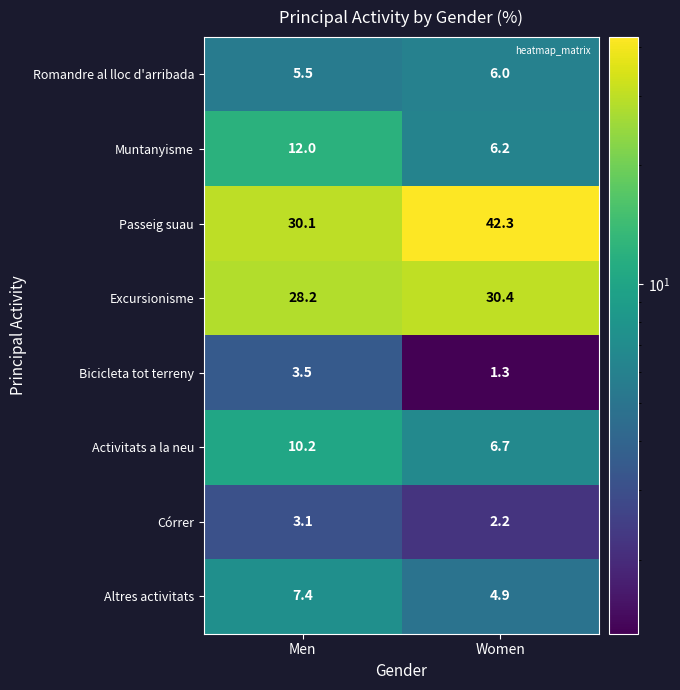

The Altres activitats series shows 4.9 at Women. True or false?

True